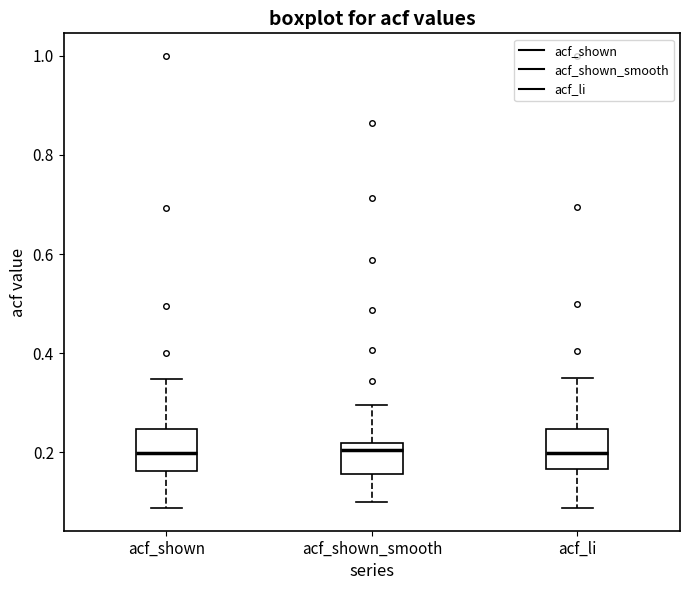

Reading left to right, transcribe this box plot: for each box, give where its median line is, the range the box spans, and where its two whiskers end, as read against the y-axis. The values are not printed on the chart, so give them approximately, as read against the axis.

acf_shown: median 0.20, box 0.16 to 0.24, whiskers 0.08 to 0.34
acf_shown_smooth: median 0.20, box 0.16 to 0.22, whiskers 0.10 to 0.30
acf_li: median 0.20, box 0.16 to 0.24, whiskers 0.08 to 0.36